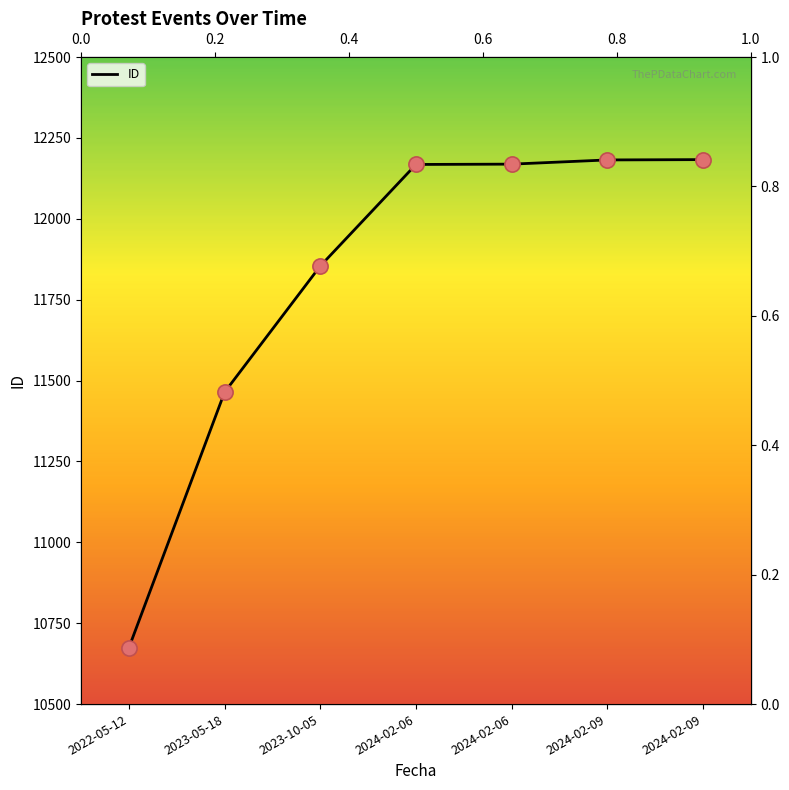

What is the change in value from 2023-05-18 to 2024-02-09?

+719